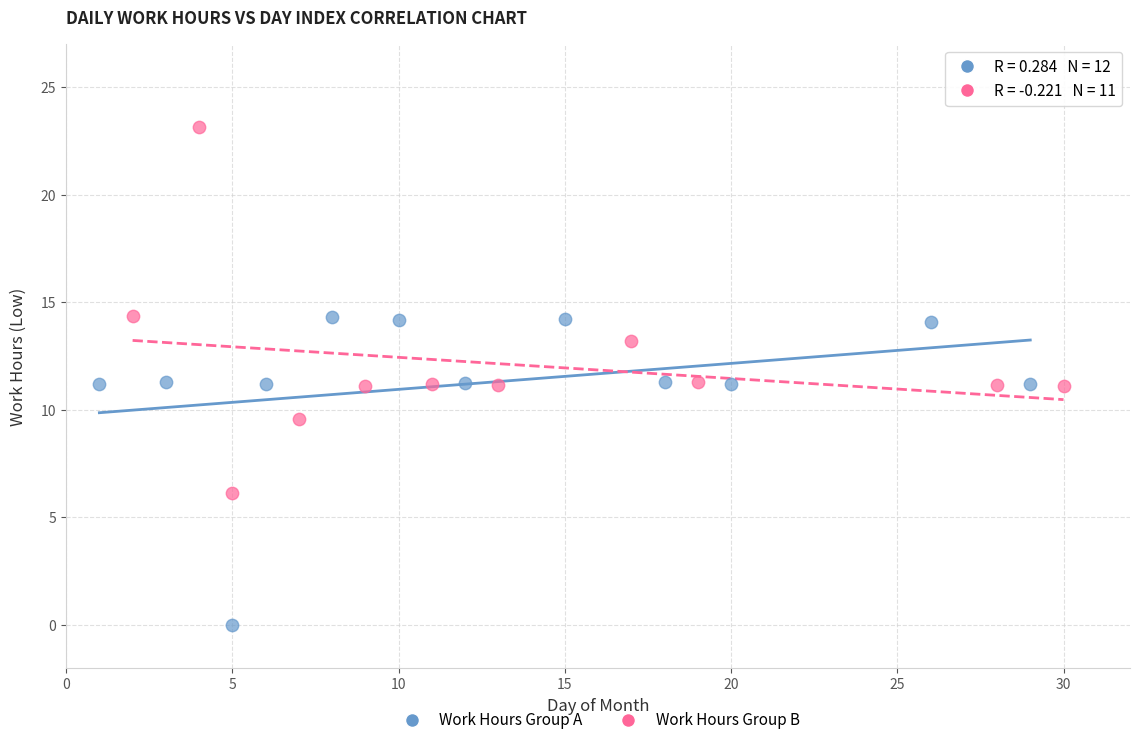

Which series contains the lowest Y value?

Work Hours Group A